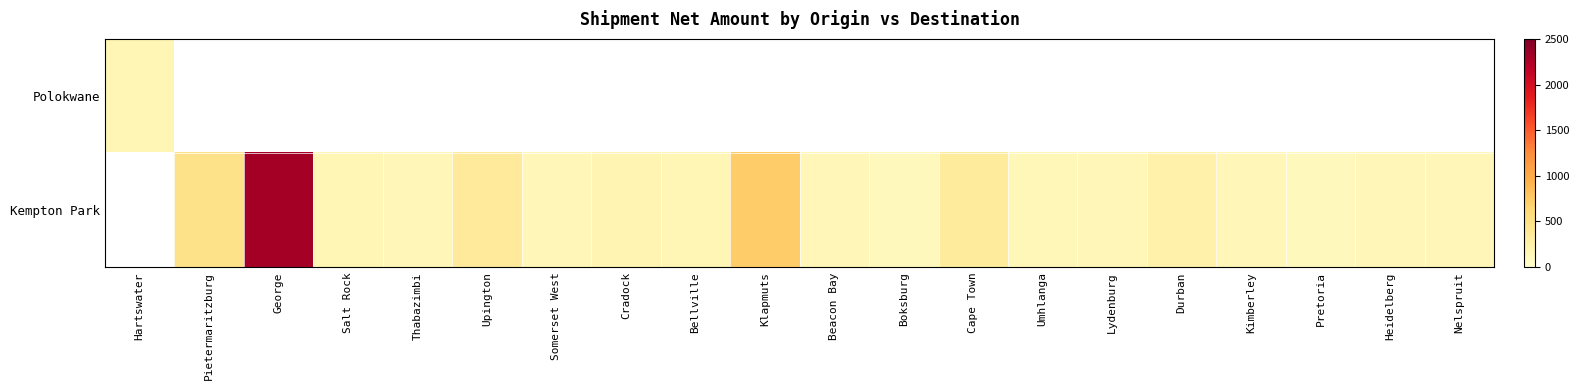

Which category has the highest value across all series?

George